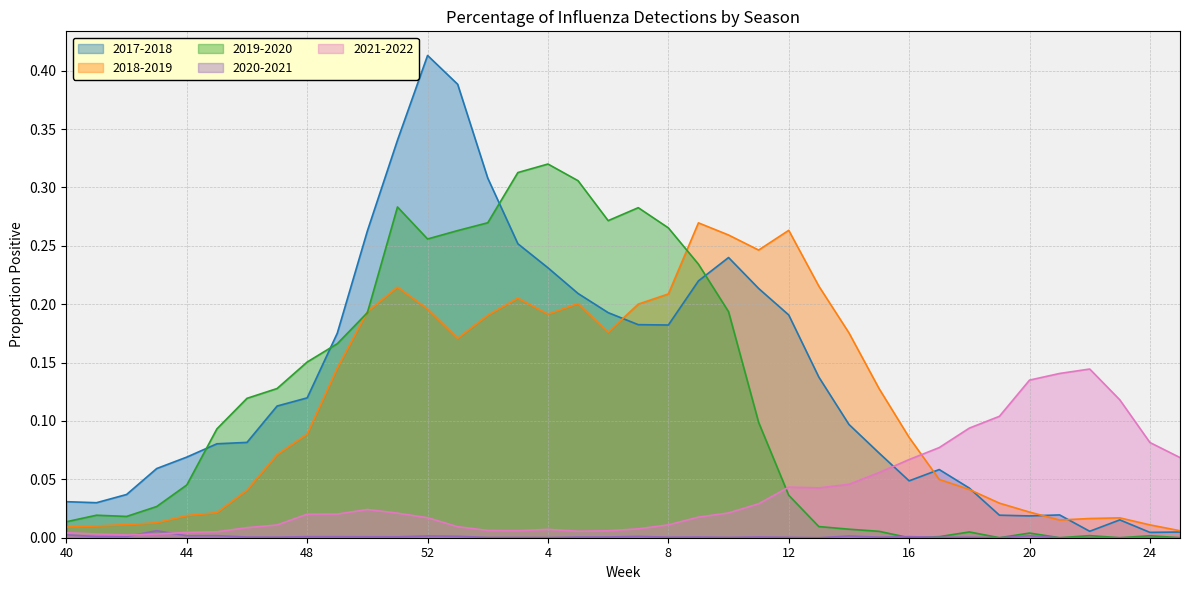

Reading left to right, transcribe all the data shown in this chart.

2017-2018: 40=0.0	41=0.0	42=0.0	43=0.1	44=0.1	45=0.1	46=0.1	47=0.1	48=0.1	49=0.2	50=0.3	51=0.3	52=0.4	1=0.4	2=0.3	3=0.3	4=0.2	5=0.2	6=0.2	7=0.2	8=0.2	9=0.2	10=0.2	11=0.2	12=0.2	13=0.1	14=0.1	15=0.1	16=0.0	17=0.1	18=0.0	19=0.0	20=0.0	21=0.0	22=0.0	23=0.0	24=0.0	25=0.0
2018-2019: 40=0.0	41=0.0	42=0.0	43=0.0	44=0.0	45=0.0	46=0.0	47=0.1	48=0.1	49=0.1	50=0.2	51=0.2	52=0.2	1=0.2	2=0.2	3=0.2	4=0.2	5=0.2	6=0.2	7=0.2	8=0.2	9=0.3	10=0.3	11=0.2	12=0.3	13=0.2	14=0.2	15=0.1	16=0.1	17=0.0	18=0.0	19=0.0	20=0.0	21=0.0	22=0.0	23=0.0	24=0.0	25=0.0
2019-2020: 40=0.0	41=0.0	42=0.0	43=0.0	44=0.0	45=0.1	46=0.1	47=0.1	48=0.2	49=0.2	50=0.2	51=0.3	52=0.3	1=0.3	2=0.3	3=0.3	4=0.3	5=0.3	6=0.3	7=0.3	8=0.3	9=0.2	10=0.2	11=0.1	12=0.0	13=0.0	14=0.0	15=0.0	16=0.0	17=0.0	18=0.0	19=0.0	20=0.0	21=0.0	22=0.0	23=0.0	24=0.0	25=0.0
2020-2021: 40=0.0	41=0.0	42=0.0	43=0.0	44=0.0	45=0.0	46=0.0	47=0.0	48=0.0	49=0.0	50=0.0	51=0.0	52=0.0	1=0.0	2=0.0	3=0.0	4=0.0	5=0.0	6=0.0	7=0.0	8=0.0	9=0.0	10=0.0	11=0.0	12=0.0	13=0.0	14=0.0	15=0.0	16=0.0	17=0.0	18=0.0	19=0.0	20=0.0	21=0.0	22=0.0	23=0.0	24=0.0	25=0.0
2021-2022: 40=0.0	41=0.0	42=0.0	43=0.0	44=0.0	45=0.0	46=0.0	47=0.0	48=0.0	49=0.0	50=0.0	51=0.0	52=0.0	1=0.0	2=0.0	3=0.0	4=0.0	5=0.0	6=0.0	7=0.0	8=0.0	9=0.0	10=0.0	11=0.0	12=0.0	13=0.0	14=0.0	15=0.1	16=0.1	17=0.1	18=0.1	19=0.1	20=0.1	21=0.1	22=0.1	23=0.1	24=0.1	25=0.1